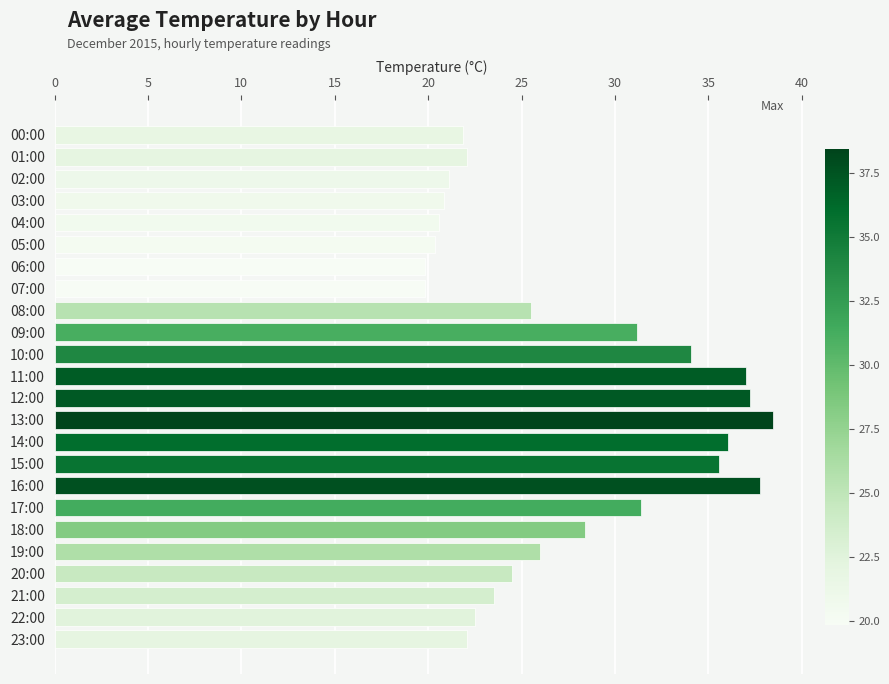

What is the sum of all values?

657.7